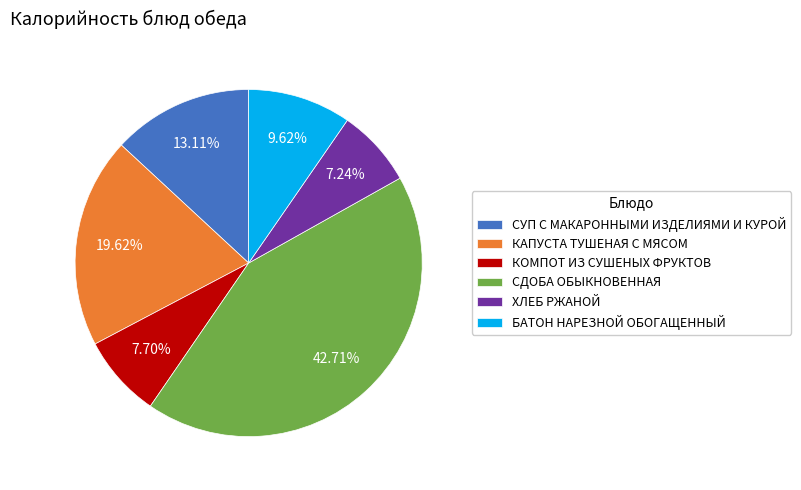

To the nearest percent, what portion does БАТОН НАРЕЗНОЙ ОБОГАЩЕННЫЙ represent?

10%